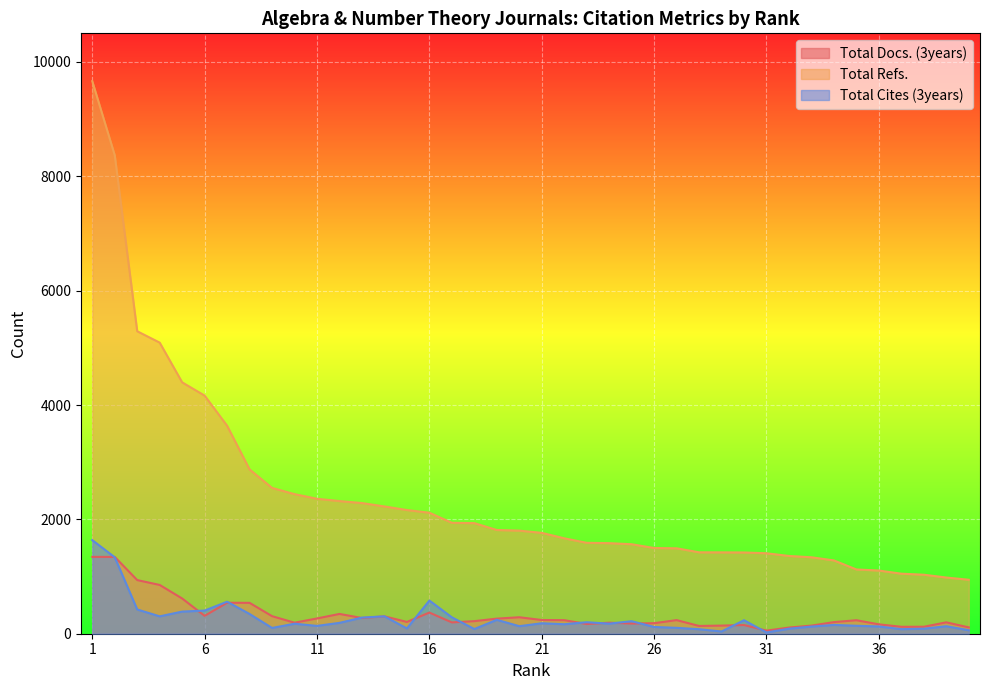

Is it true that Total Docs. (3years) equals 236 at 35?

True